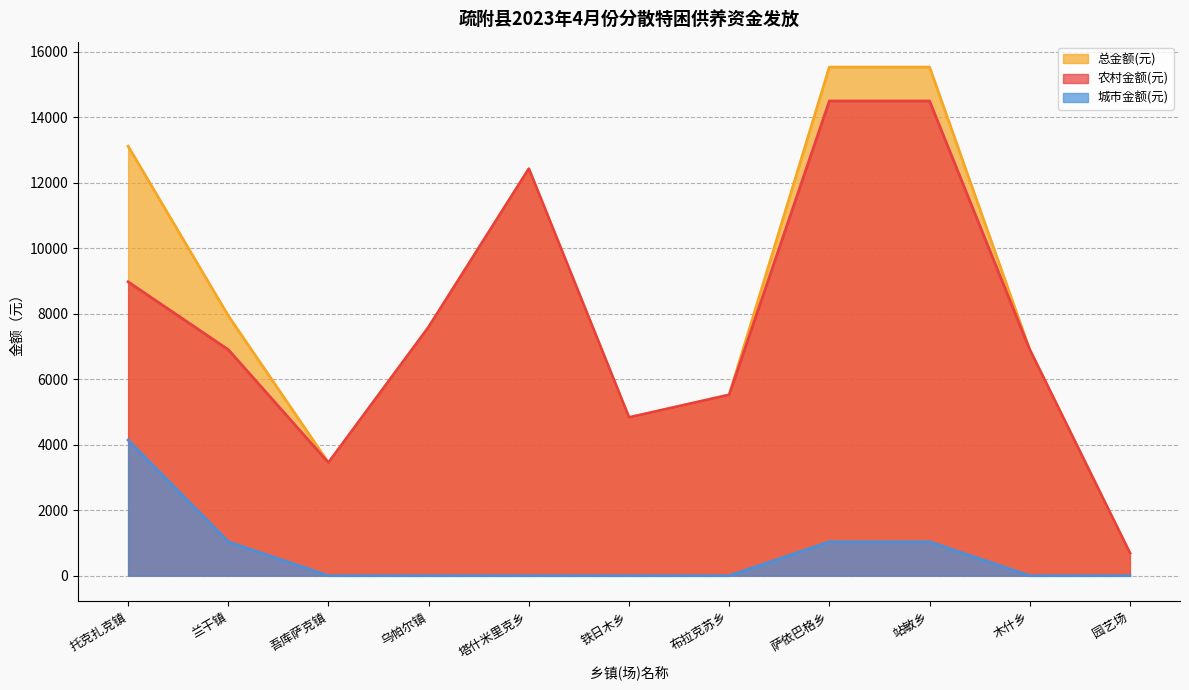

List the labels in order of 城市金额(元) value, largest first.

托克扎克镇, 兰干镇, 萨依巴格乡, 站敏乡, 吾库萨克镇, 乌帕尔镇, 塔什米里克乡, 铁日木乡, 布拉克苏乡, 木什乡, 园艺场